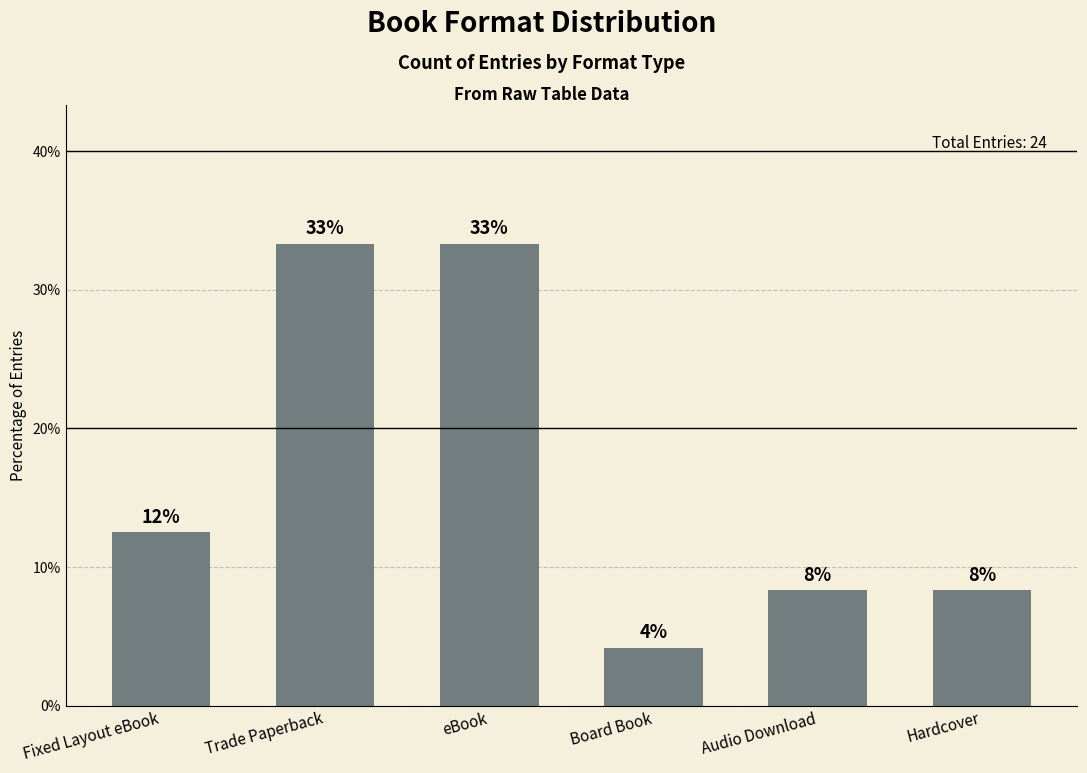

What is the ratio of the value at Fixed Layout eBook to the value at eBook?

0.4